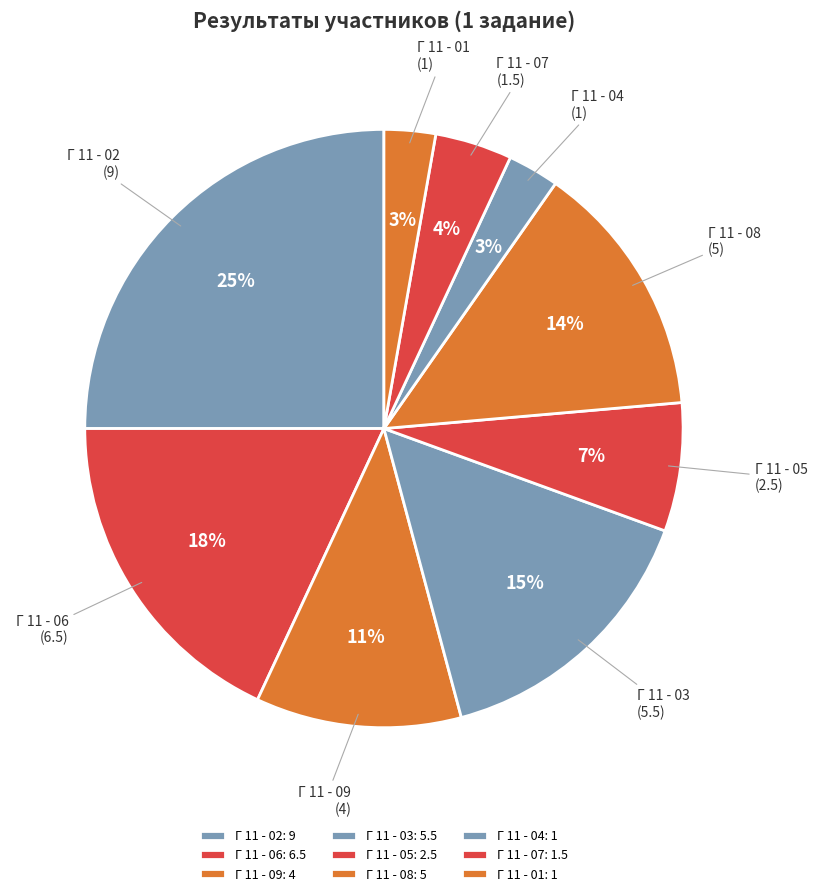

Combined, do Г 11 - 08 and Г 11 - 07 account for over 50%?

No